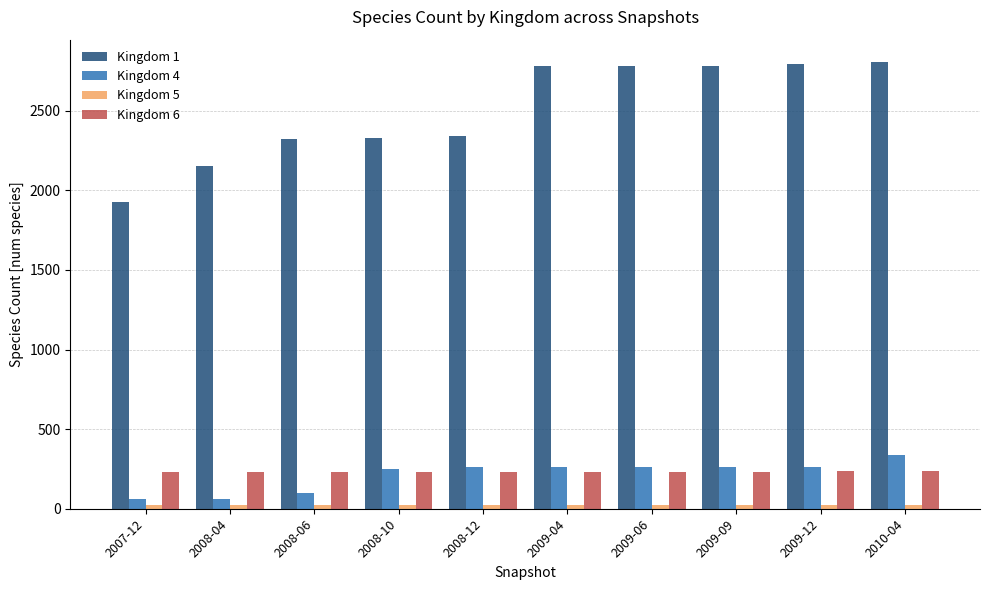

At which label does Kingdom 1 reach its minimum?

2007-12